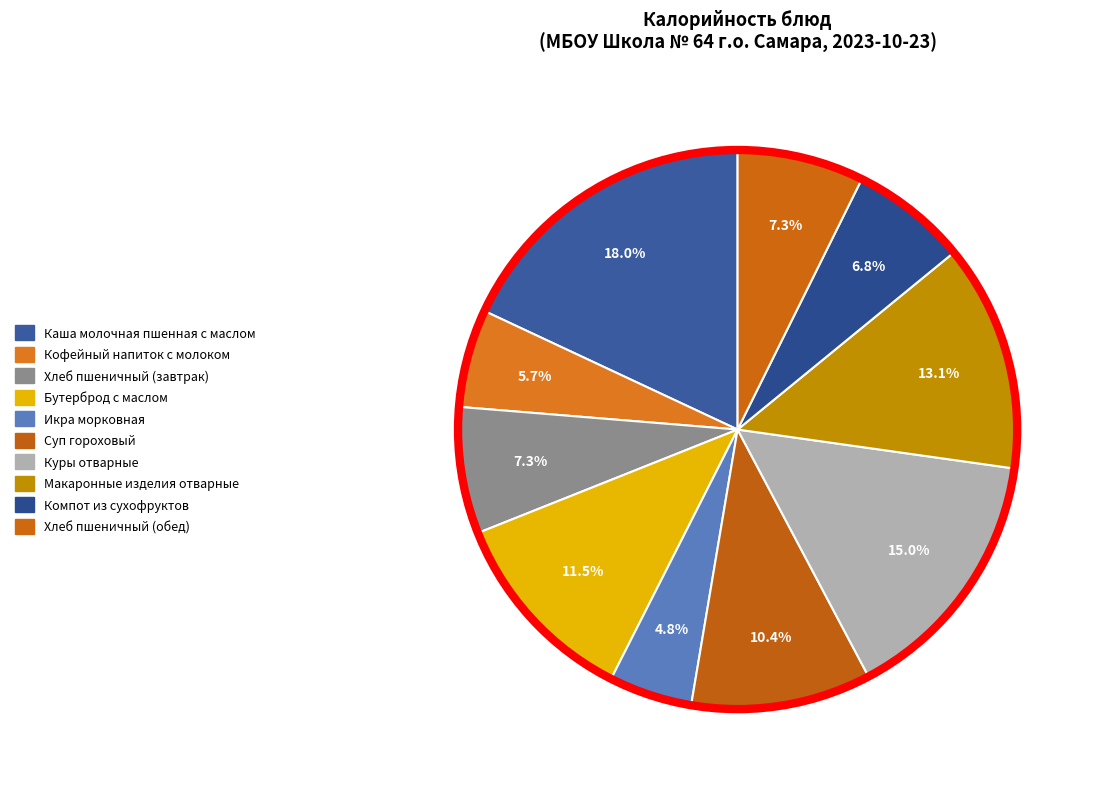

Is Каша молочная пшенная с маслом the majority of the pie?

No